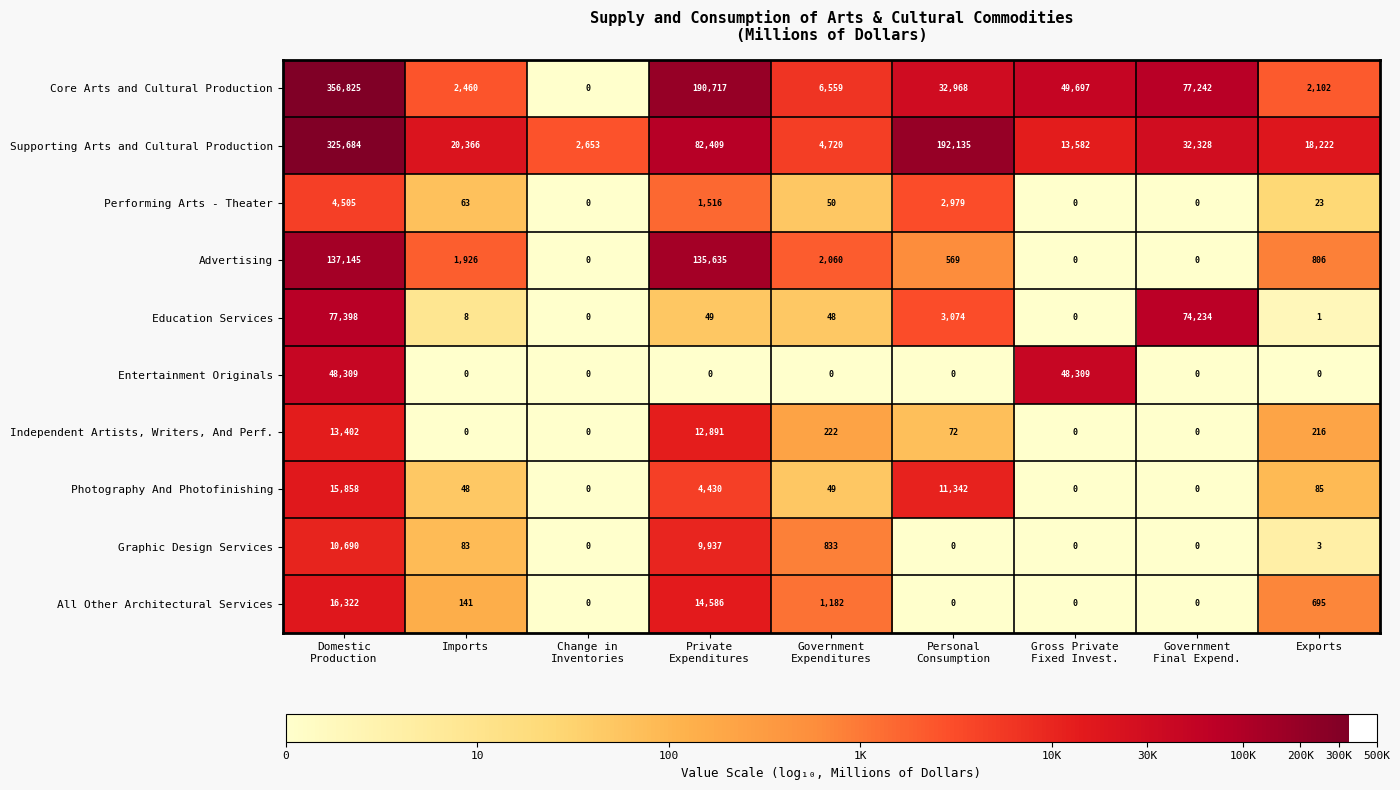

What is the minimum value for Supporting Arts and Cultural Production?

2653